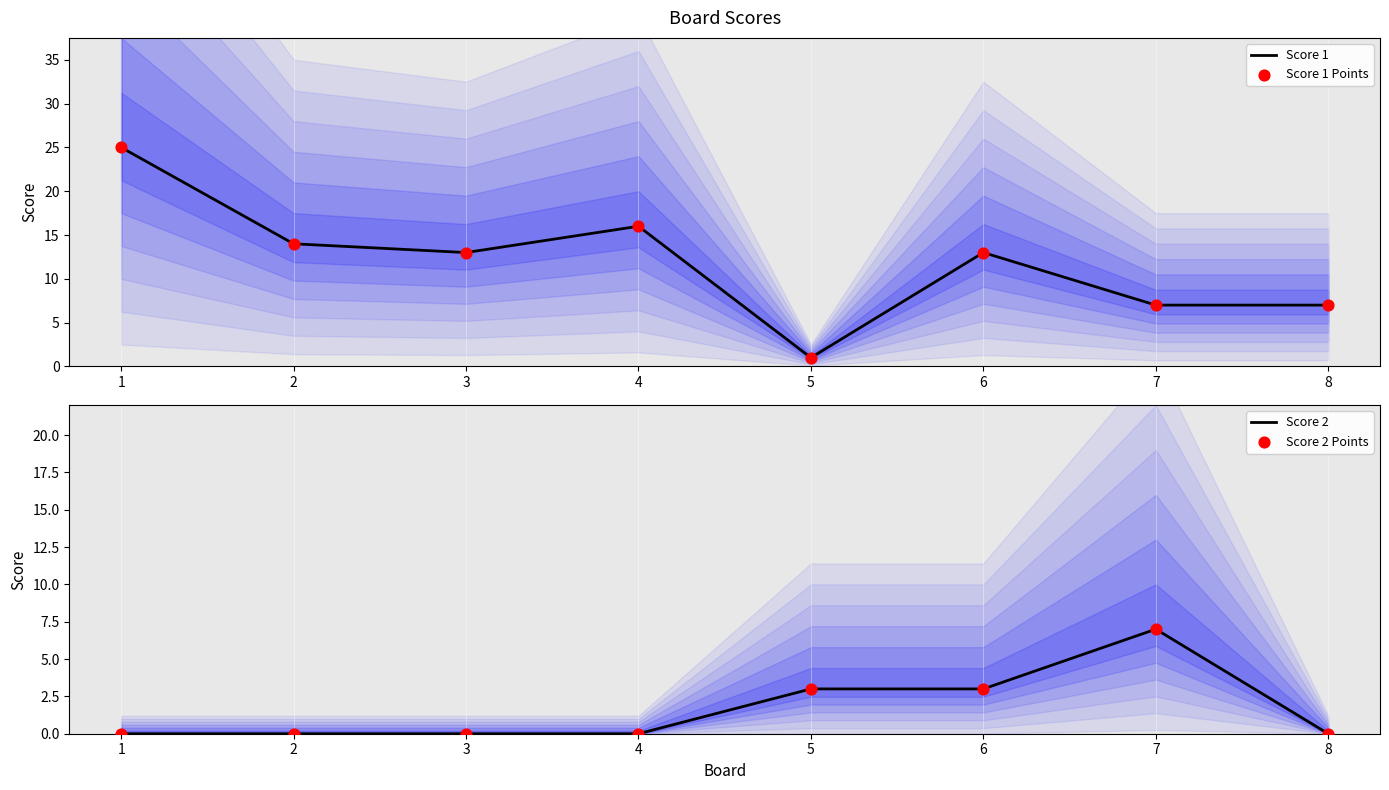

Which series reaches the minimum Y coordinate?

Score 2